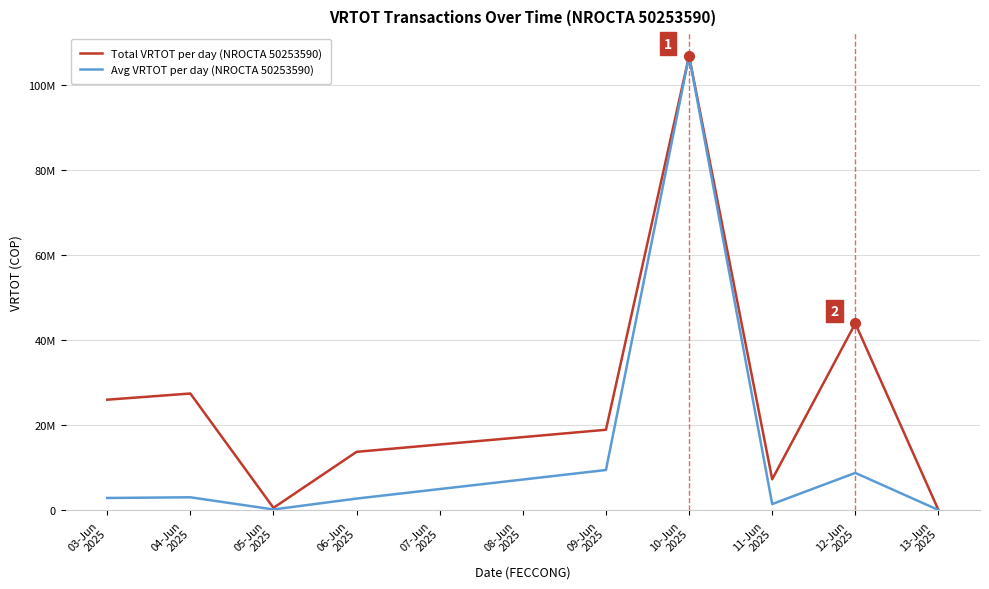

What is the value of the Avg VRTOT per day (NROCTA 50253590) point at the 4th from the left?

2748114